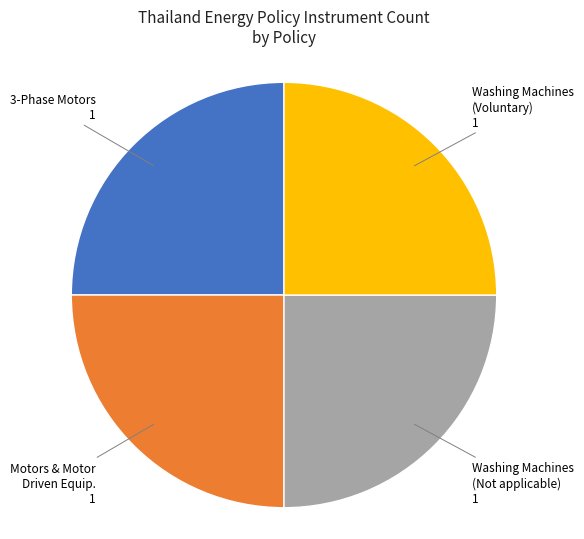

Does any single category account for the majority?

No